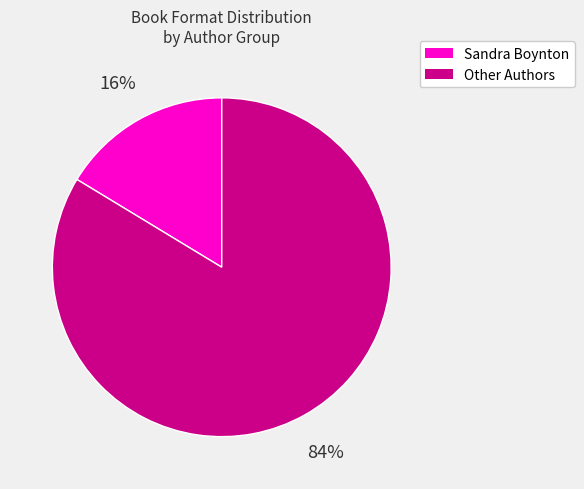

To the nearest percent, what is the average slice percentage?

50%